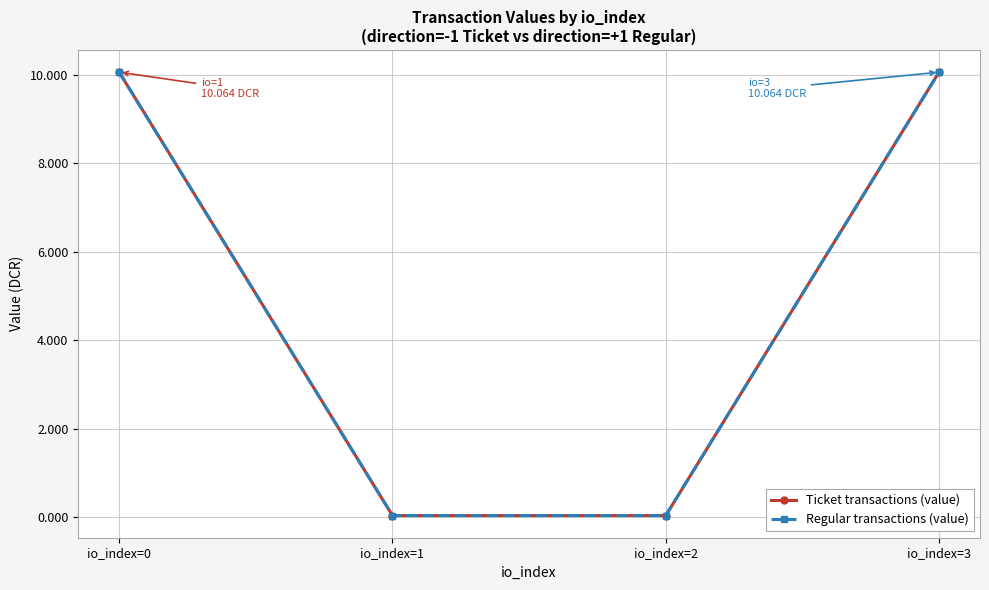

What is the maximum value for Regular transactions (value)?

10.1